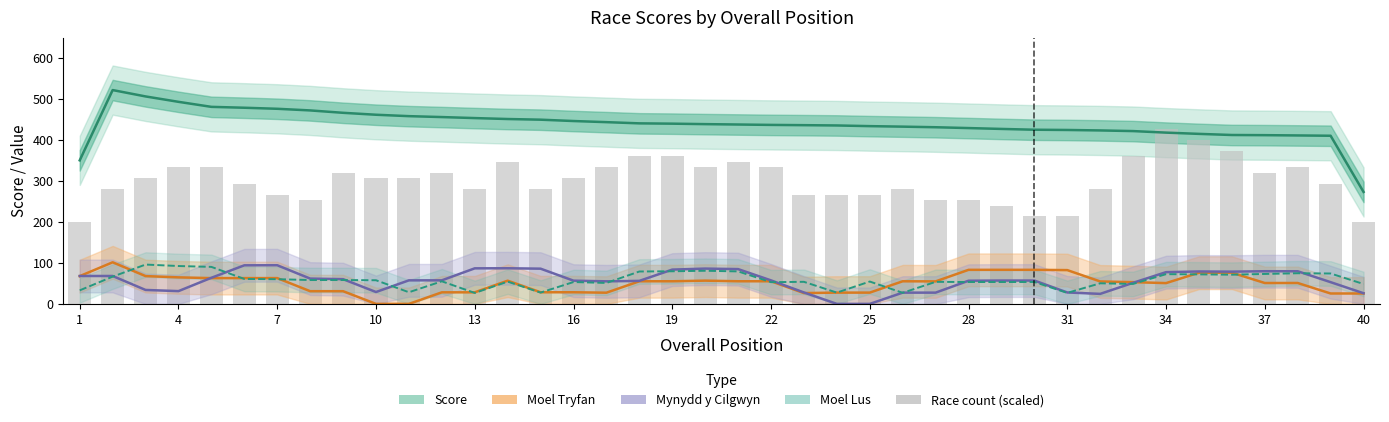

Reading left to right, list all the values displayed in this chart.

Score: 350.3	521.8	506.2	493.1	480.8	478.6	476.1	472.1	466.3	461.6	458.1	455.9	453.4	451.1	449.5	446.2	443.5	440.5	439.8	438.6	437.7	436.8	436.1	435.4	433.8	432.5	431.1	429.0	426.9	425.0	424.4	423.3	421.7	417.9	414.9	412.1	411.7	411.0	410.3	273.2
Moel Tryfan: 67.7	101.5	67.9	64.7	62.9	62.9	63.0	31.0	31.0	0.0	0.0	28.2	28.2	56.6	28.4	28.4	27.3	55.2	55.2	56.7	55.2	55.2	26.4	27.5	27.5	55.2	54.9	83.1	83.1	83.1	82.4	54.8	53.1	50.7	76.1	76.2	51.0	51.0	25.4	25.4
Mynydd y Cilgwyn: 68.1	68.1	34.0	31.2	63.7	94.1	94.3	61.8	60.3	29.0	57.5	57.5	86.8	86.9	85.9	56.7	55.0	56.2	83.7	86.1	84.9	57.4	27.9	0.0	0.0	27.5	27.5	56.5	57.0	57.0	27.9	24.4	51.5	77.5	79.1	78.7	79.7	79.6	53.0	26.0
Moel Lus: 33.0	66.5	96.0	92.4	90.3	60.9	60.3	58.2	58.2	57.7	28.4	55.1	26.7	54.3	27.6	53.3	51.1	79.0	79.6	80.9	79.3	53.0	53.9	27.5	54.5	27.0	53.8	53.4	53.4	53.4	26.8	50.3	48.7	72.6	72.0	71.3	73.1	74.8	74.2	48.5
Race count (scaled): 200.0	280.0	306.7	333.3	333.3	293.3	266.7	253.3	320.0	306.7	306.7	320.0	280.0	346.7	280.0	306.7	333.3	360.0	360.0	333.3	346.7	333.3	266.7	266.7	266.7	280.0	253.3	253.3	240.0	213.3	213.3	280.0	360.0	426.7	400.0	373.3	320.0	333.3	293.3	200.0